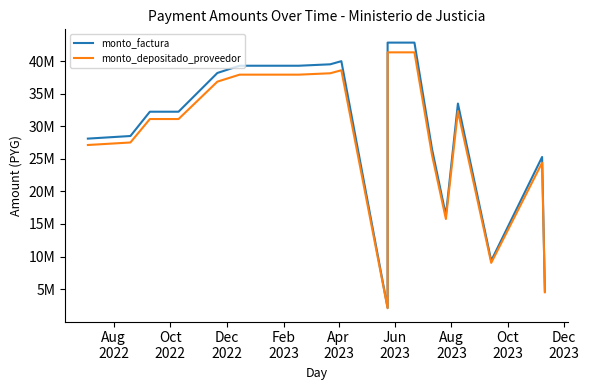

True or false: monto_factura and monto_depositado_proveedor intersect in this chart.

False